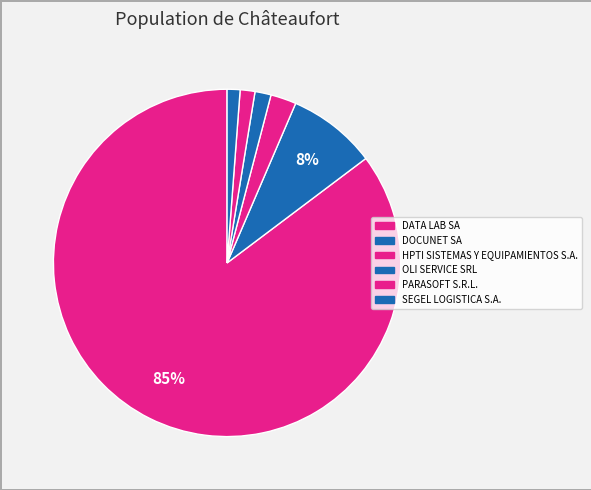

Which category has the biggest portion of the pie?

DATA LAB SA